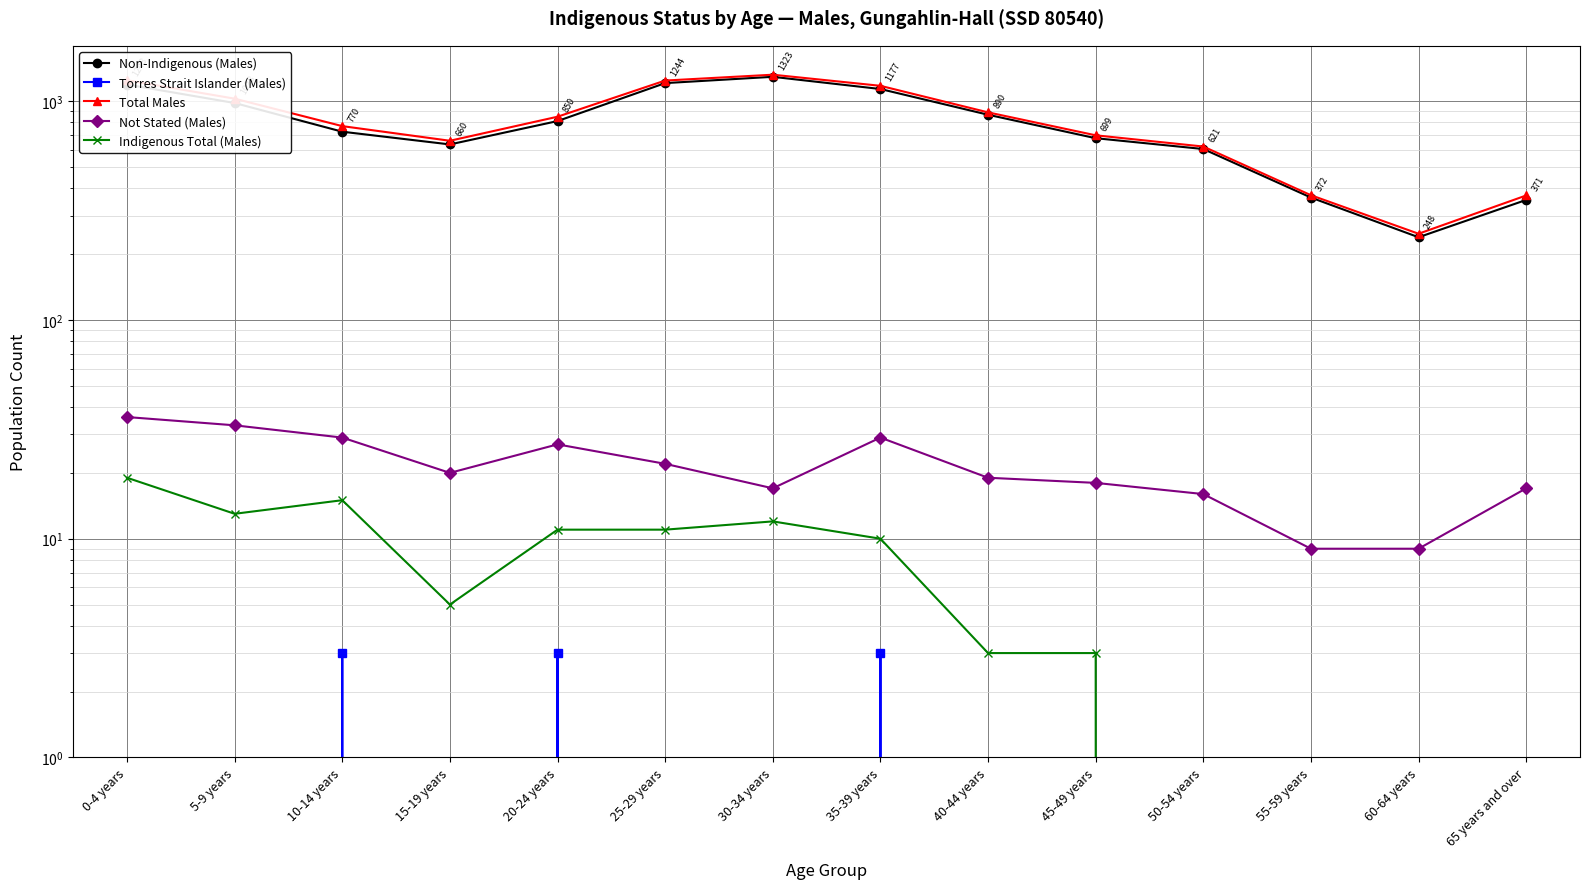

Reading left to right, extract all data points from this chart.

Non-Indigenous (Males): 1193	982	726	635	812	1211	1294	1138	868	678	605	363	239	354
Torres Strait Islander (Males): 0	0	3	0	3	0	0	3	0	0	0	0	0	0
Total Males: 1248	1028	770	660	850	1244	1323	1177	890	699	621	372	248	371
Not Stated (Males): 36	33	29	20	27	22	17	29	19	18	16	9	9	17
Indigenous Total (Males): 19	13	15	5	11	11	12	10	3	3	0	0	0	0